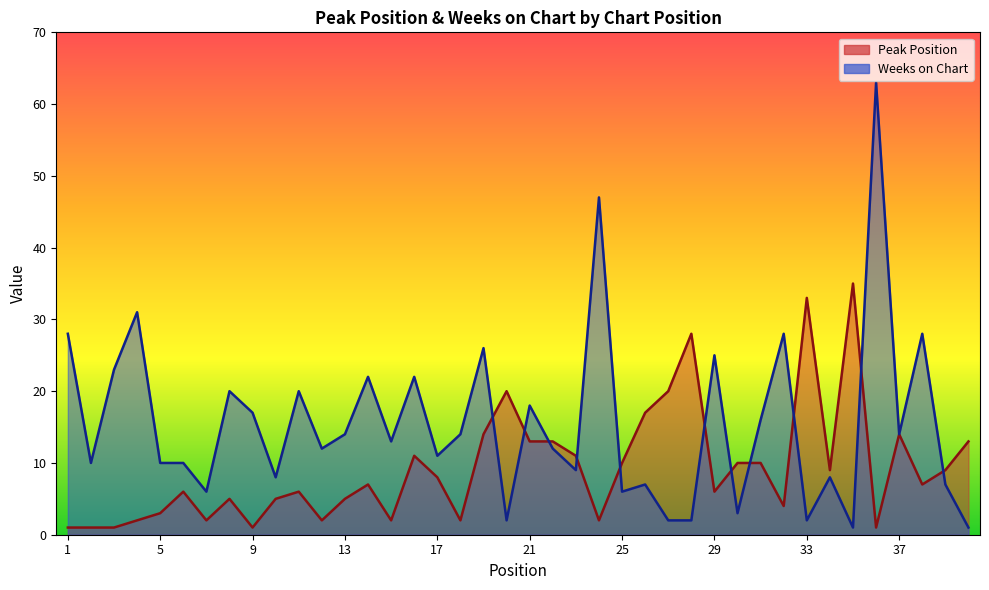

Which series has the widest spread of values?

Weeks on Chart